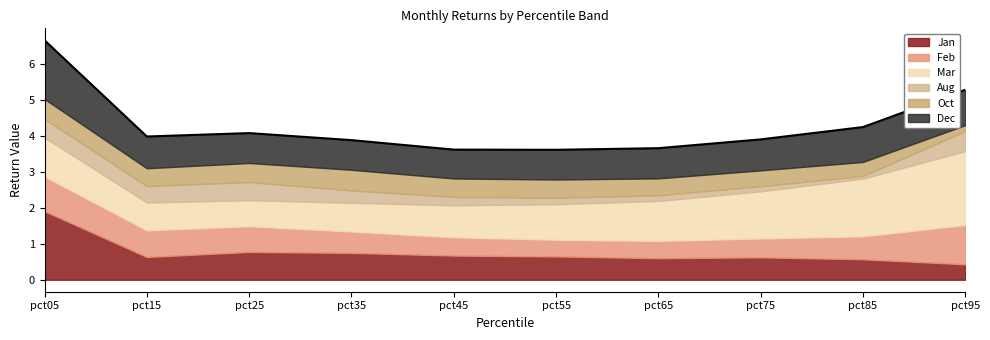

Which series changed the most between pct55 and pct95?

Mar